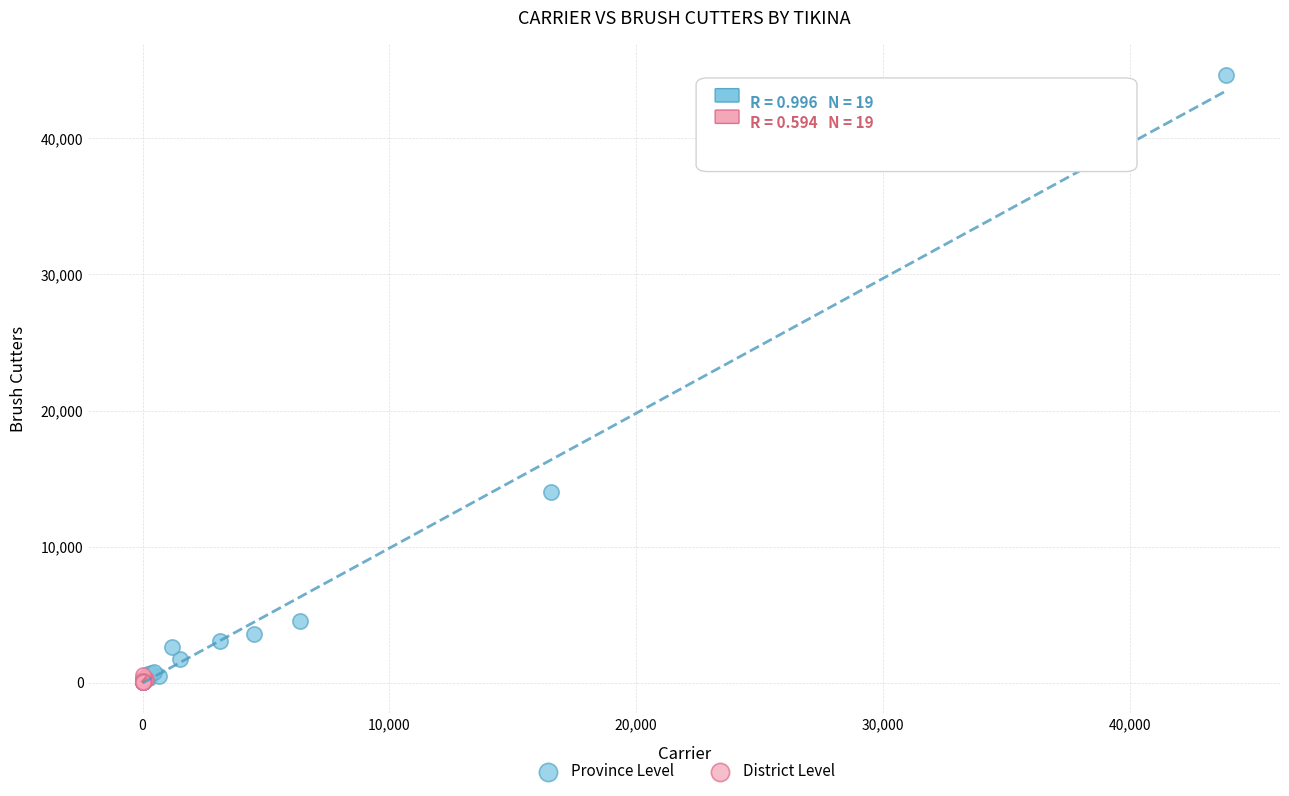

Which series contains the highest Y value?

Province Level